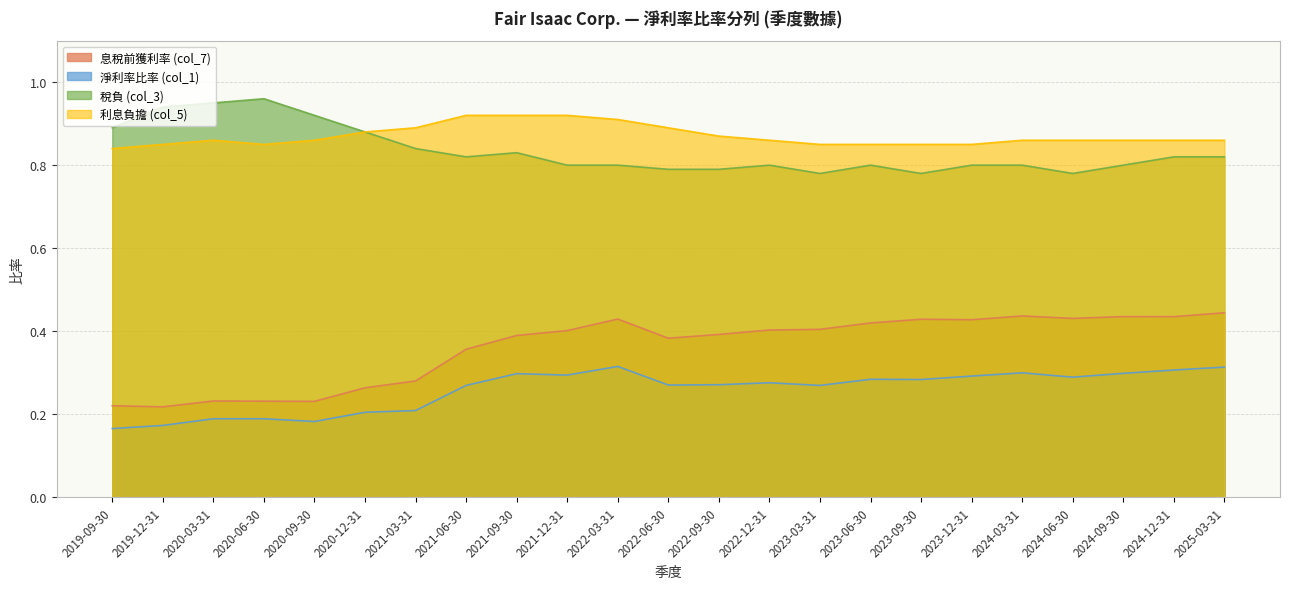

Reading left to right, list all the values displayed in this chart.

息稅前獲利率 (col_7): 0.2	0.2	0.2	0.2	0.2	0.3	0.3	0.4	0.4	0.4	0.4	0.4	0.4	0.4	0.4	0.4	0.4	0.4	0.4	0.4	0.4	0.4	0.4
淨利率比率 (col_1): 0.2	0.2	0.2	0.2	0.2	0.2	0.2	0.3	0.3	0.3	0.3	0.3	0.3	0.3	0.3	0.3	0.3	0.3	0.3	0.3	0.3	0.3	0.3
稅負 (col_3): 0.9	0.9	0.9	1.0	0.9	0.9	0.8	0.8	0.8	0.8	0.8	0.8	0.8	0.8	0.8	0.8	0.8	0.8	0.8	0.8	0.8	0.8	0.8
利息負擔 (col_5): 0.8	0.8	0.9	0.8	0.9	0.9	0.9	0.9	0.9	0.9	0.9	0.9	0.9	0.9	0.8	0.8	0.8	0.8	0.9	0.9	0.9	0.9	0.9